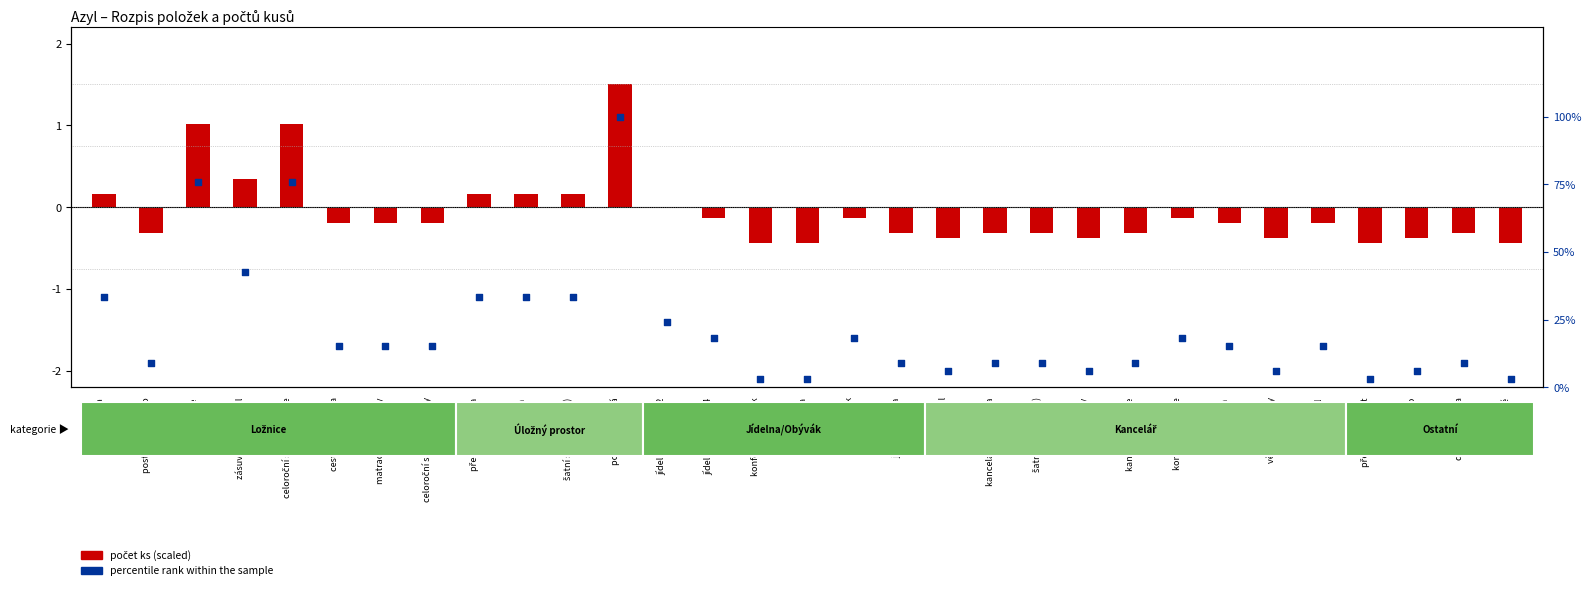

What is the total value across all series at kancelářská židle?

8.8